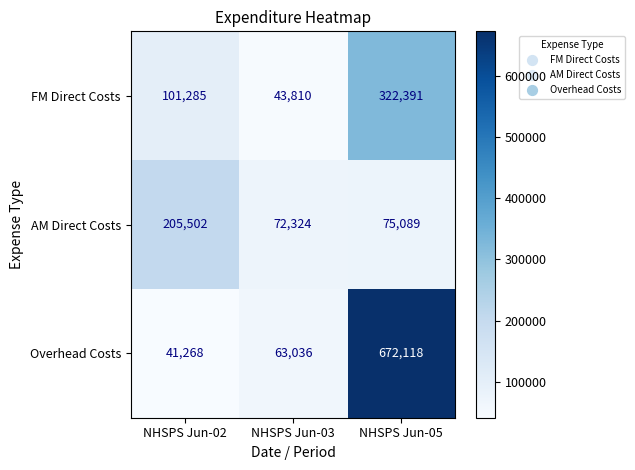

At which label does AM Direct Costs reach its peak?

NHSPS Jun-02